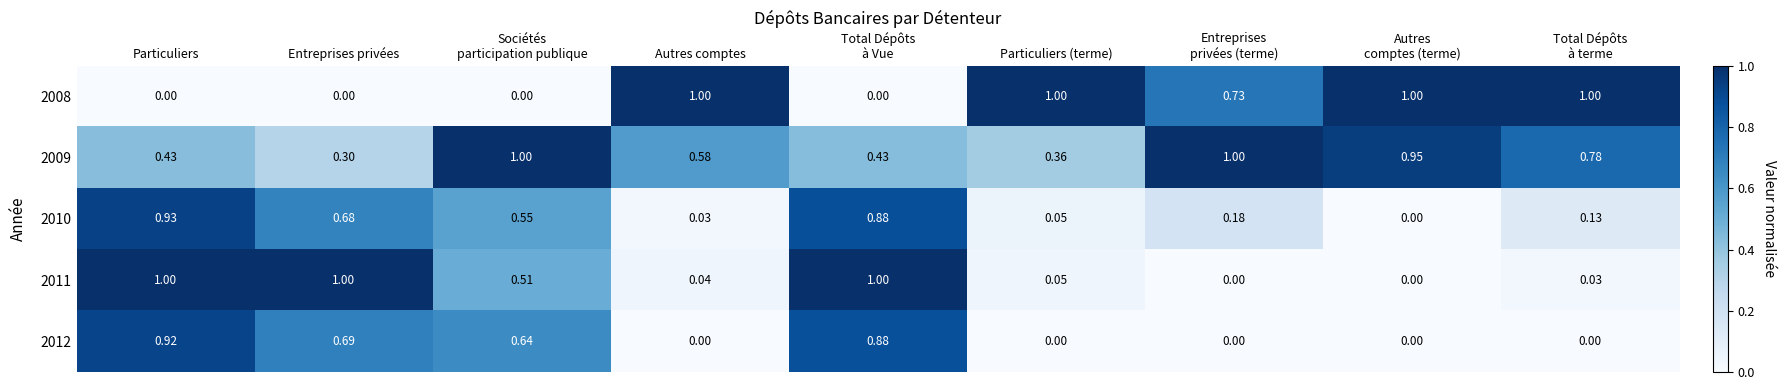

At which label does 2009 reach its minimum?

Entreprises privées